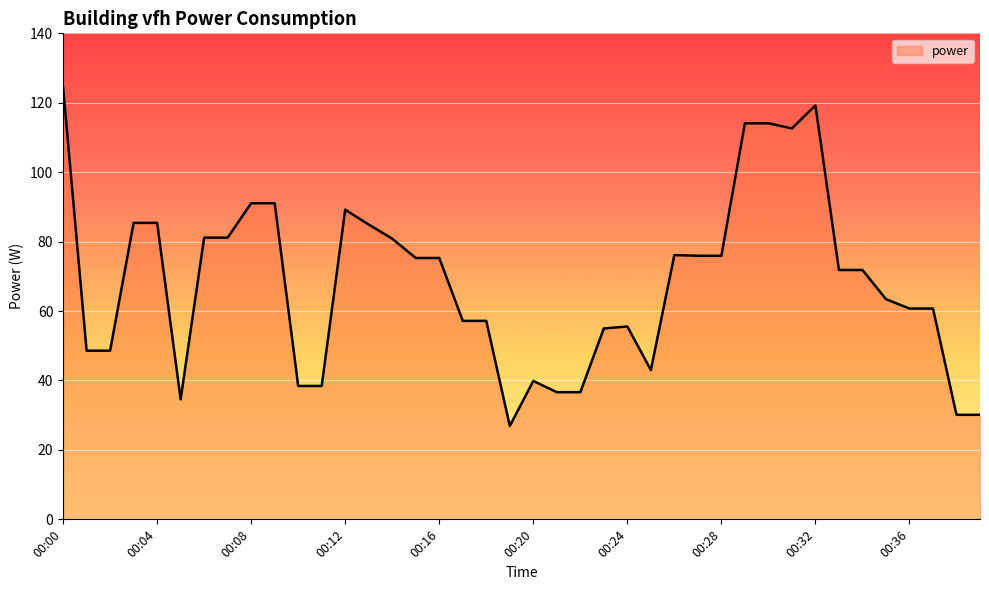

What is the greatest value displayed?

124.5